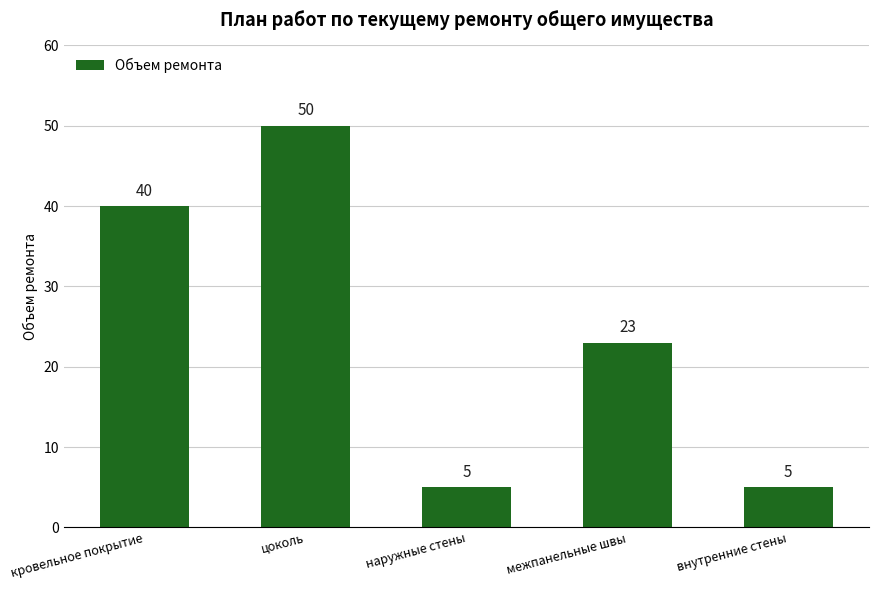

True or false: the data shows 23 at межпанельные швы.

True